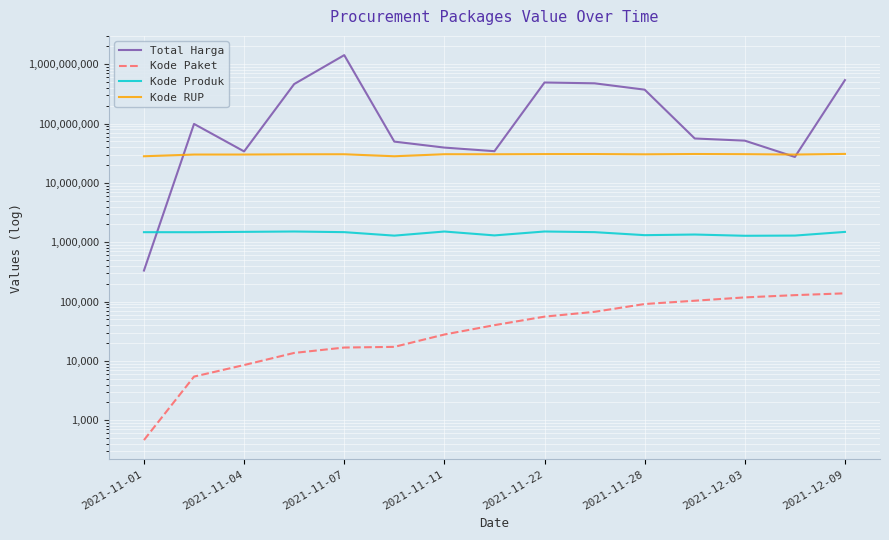

What is the value of the Total Harga point at the 6th from the left?

49730040